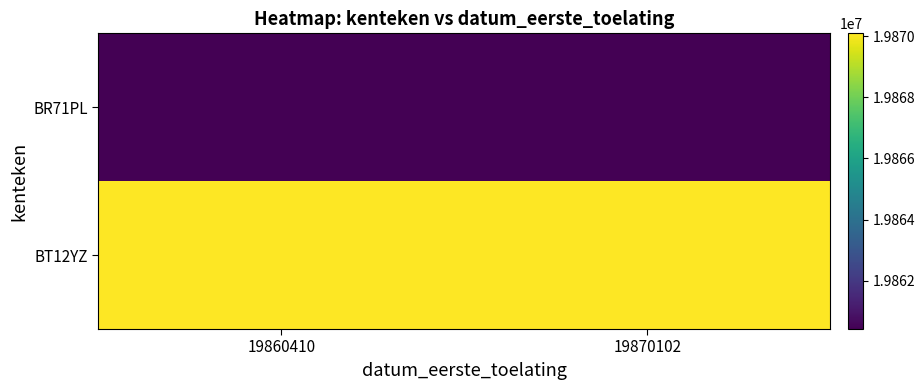

Reading left to right, transcribe all the data shown in this chart.

BR71PL: 19860410=19860410	19870102=19860410
BT12YZ: 19860410=19870102	19870102=19870102